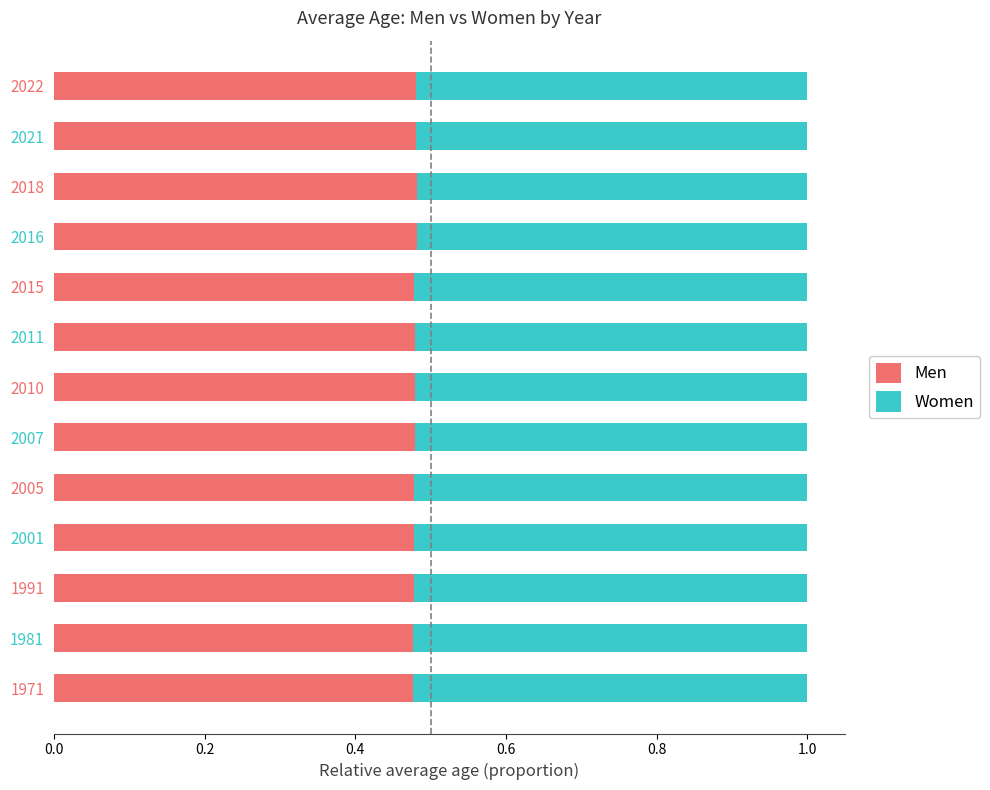

How many Men values are between 0 and 1?

13